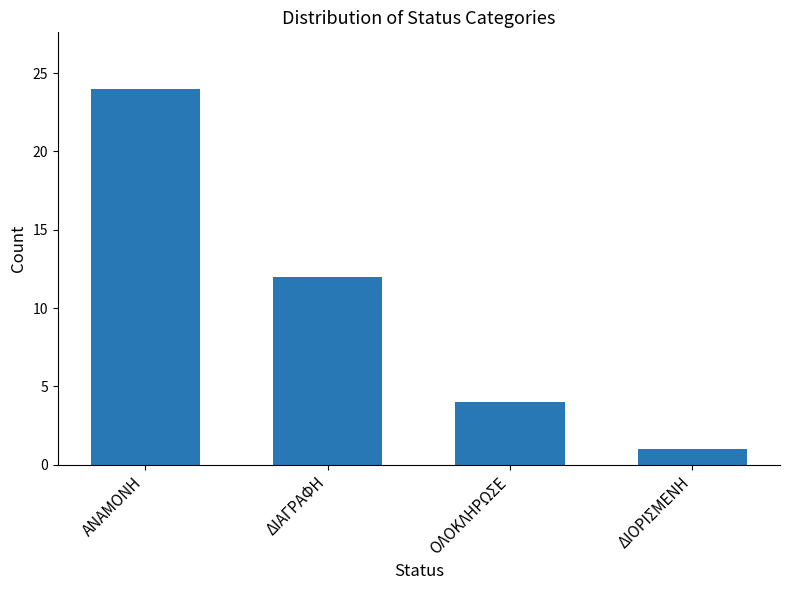

List the labels in order of value, largest first.

ΑΝΑΜΟΝΗ, ΔΙΑΓΡΑΦΗ, ΟΛΟΚΛΗΡΩΣΕ, ΔΙΟΡΙΣΜΕΝΗ